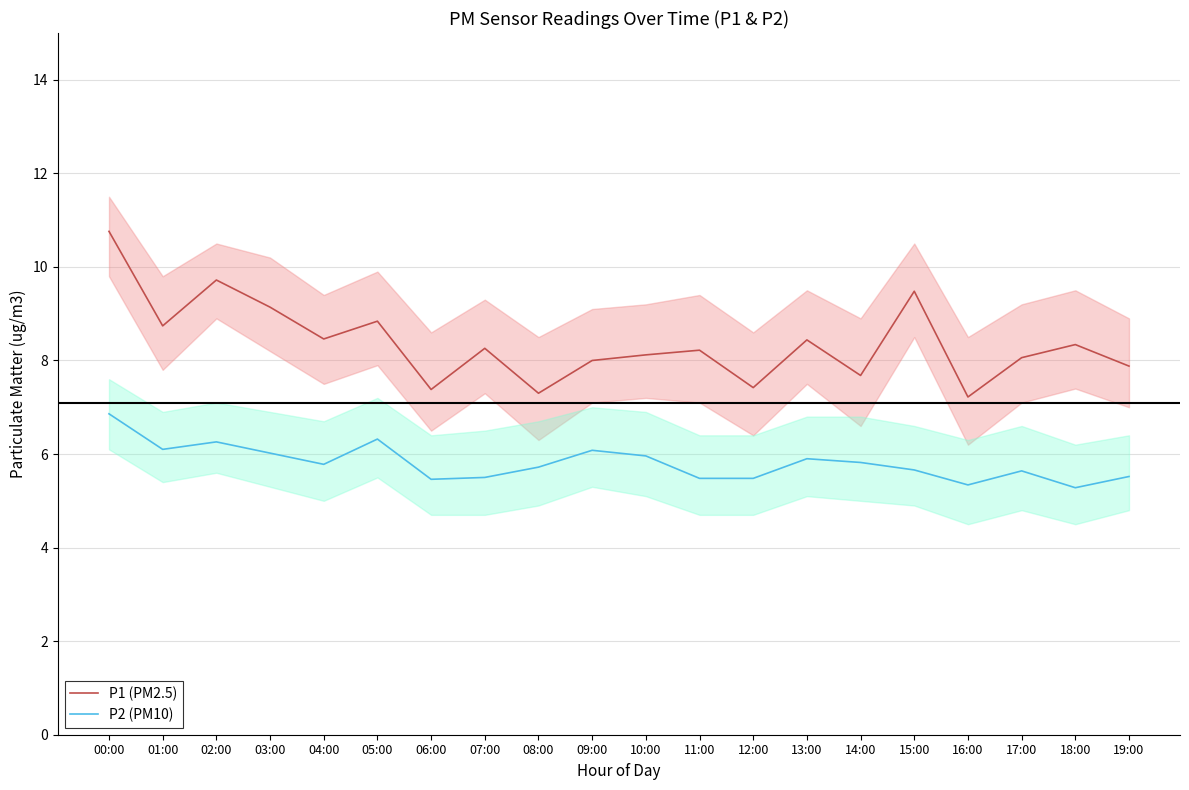

Which series has the largest range (max minus min)?

P1 (PM2.5)